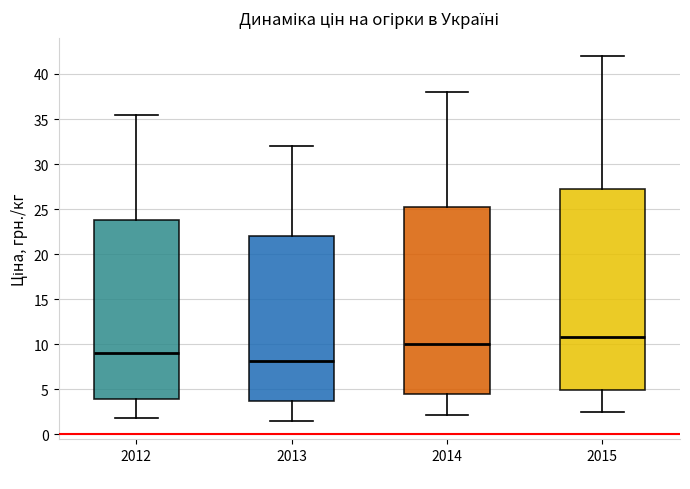

Which box is the tallest, from its lower edge to its upper edge?

2015